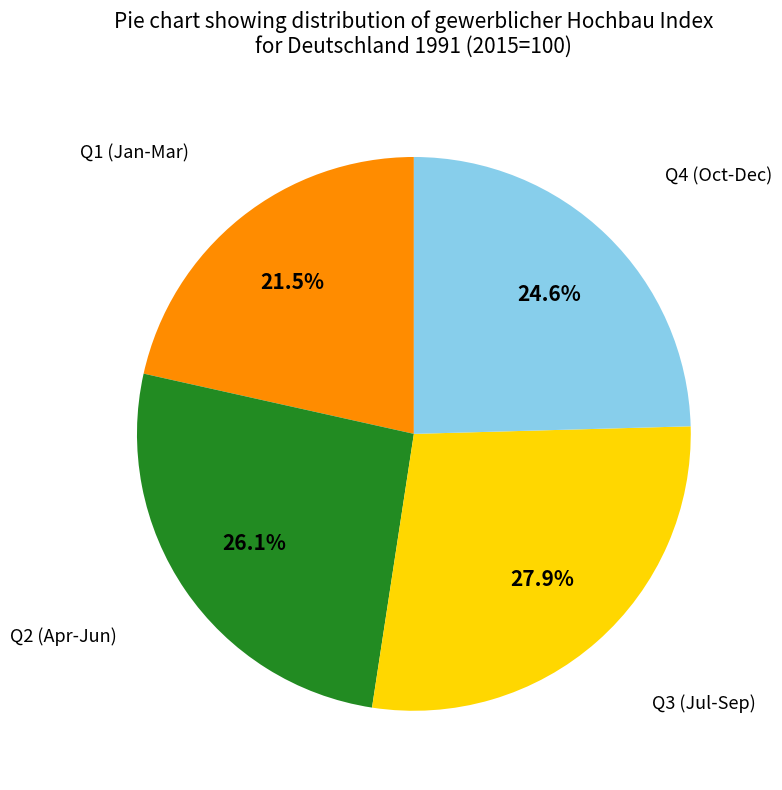

Is there a majority slice in this chart?

No